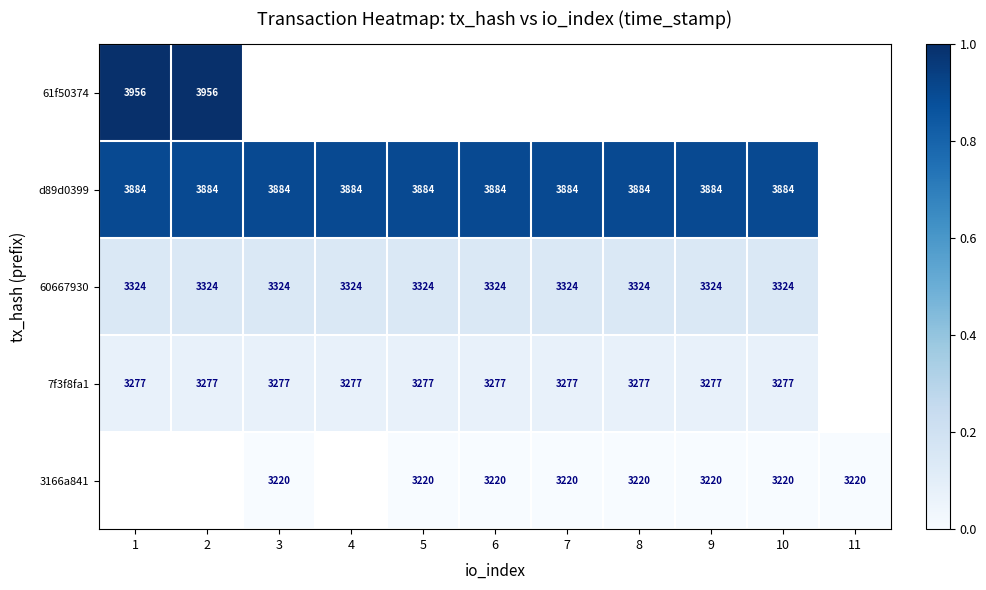

How many data points does each series have?

11